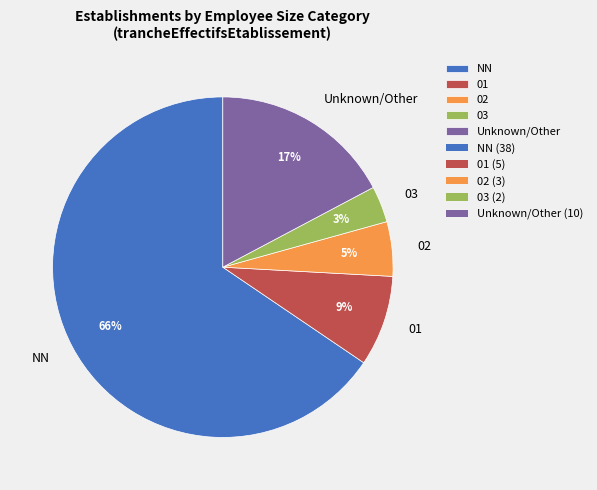

Which slice is the smallest?

03